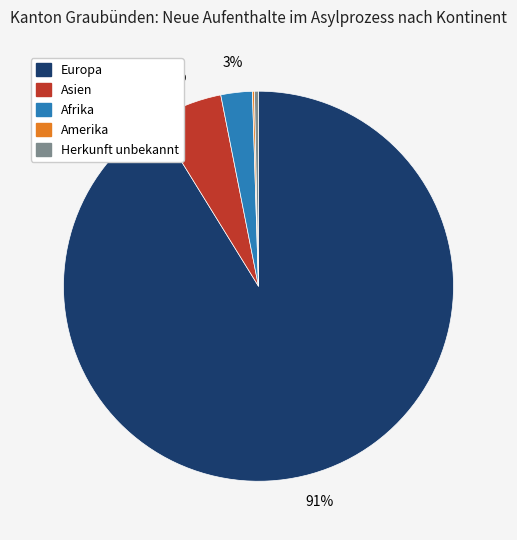

Is there a majority slice in this chart?

Yes